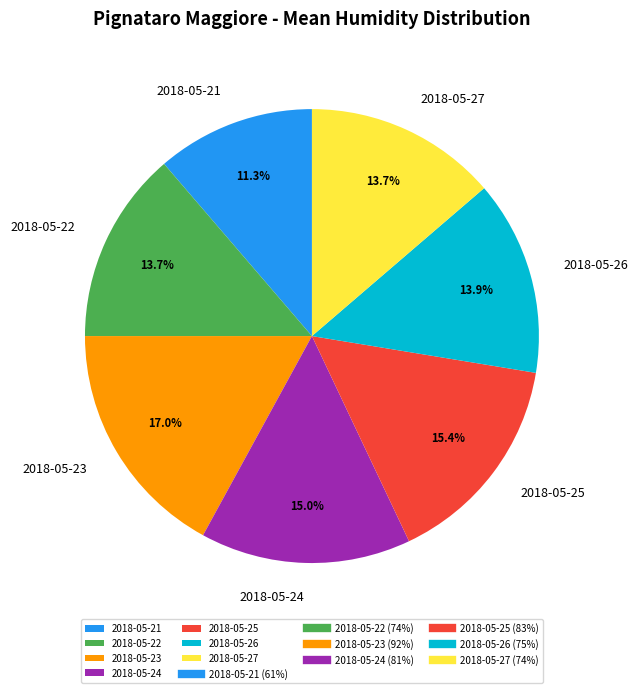

Does 2018-05-23 represent more than half of the total?

No